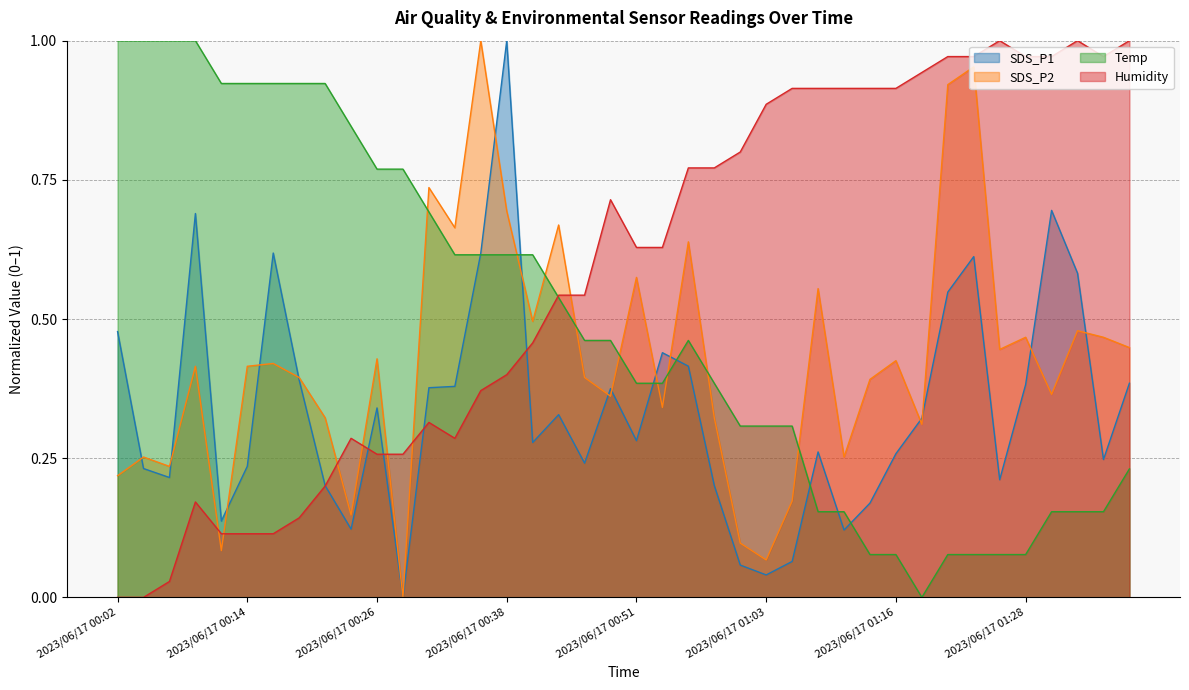

Which label corresponds to the largest value in the chart?

2023/06/17 00:38